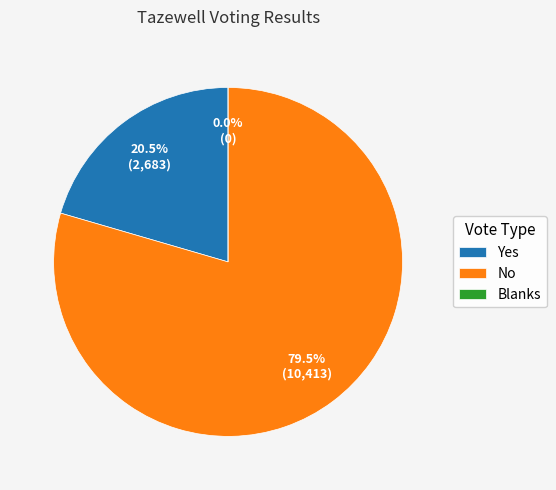

What is the total percentage of Yes and Blanks?

20.5%